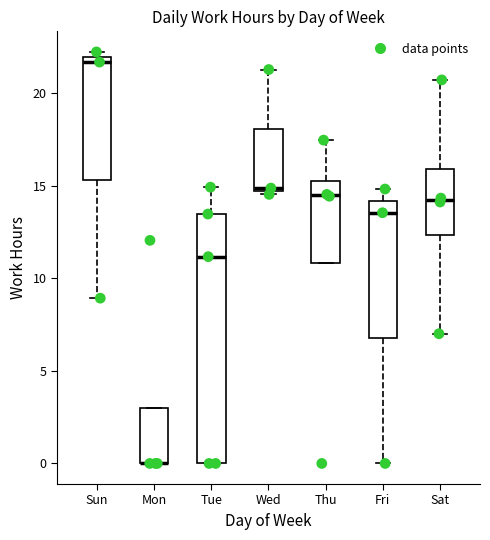

Comparing the boxes themselves (not the whiskers), which one is the tallest?

Tue